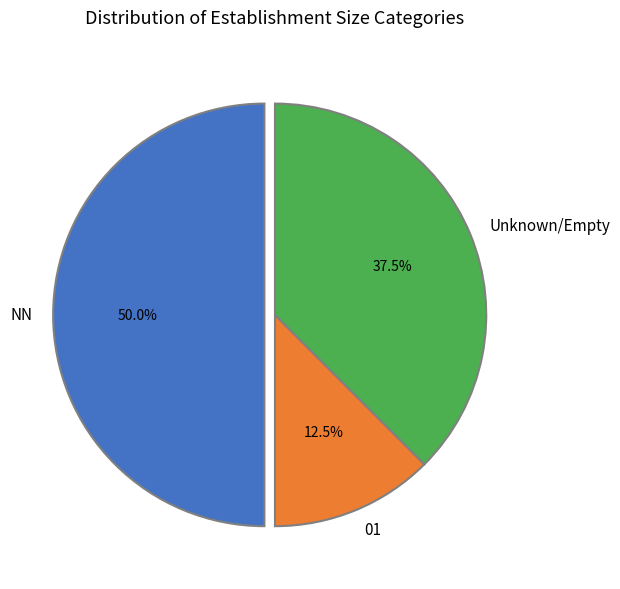

To the nearest percent, what is the average slice percentage?

33%